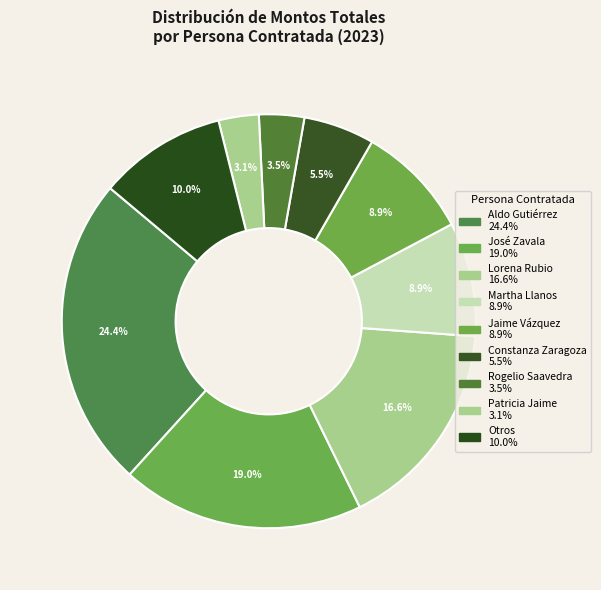

How many slices are in this pie chart?

9